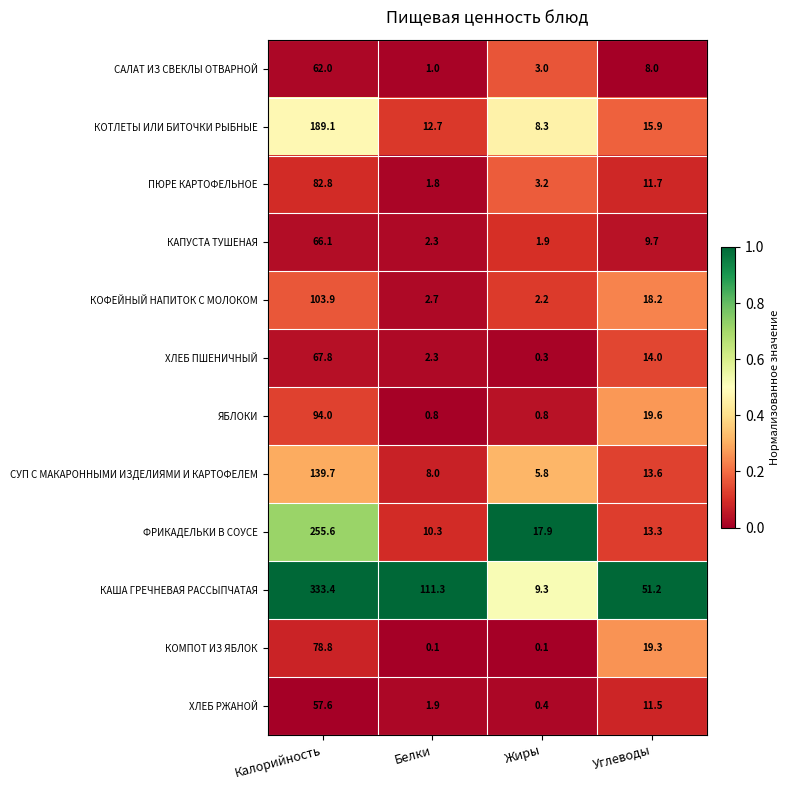

True or false: КАПУСТА ТУШЕНАЯ has a value of 3.2 at Белки.

False